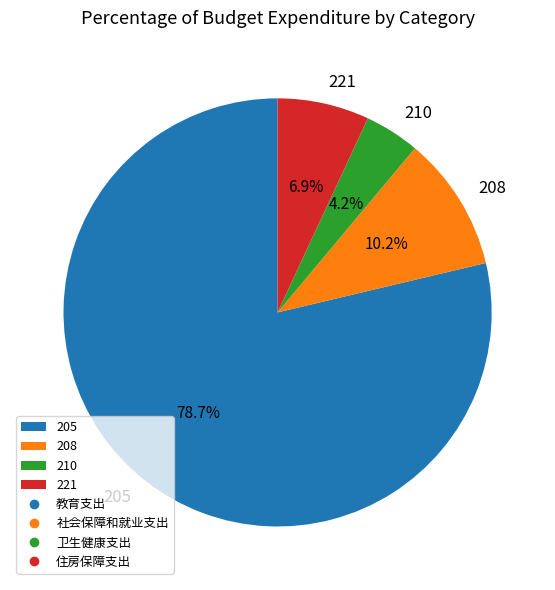

Count the number of slices in the pie.

4